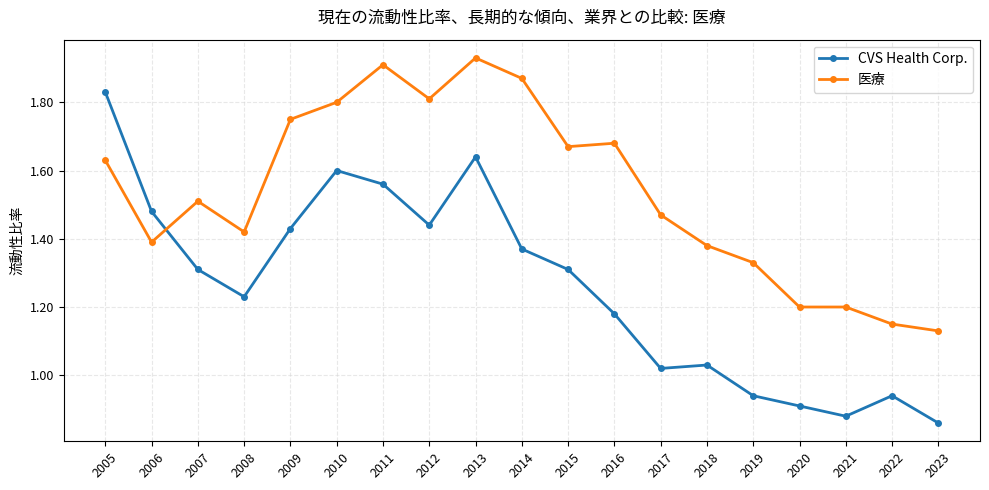

What is the sum of the 医療 values at 2020 and 2015?

2.9